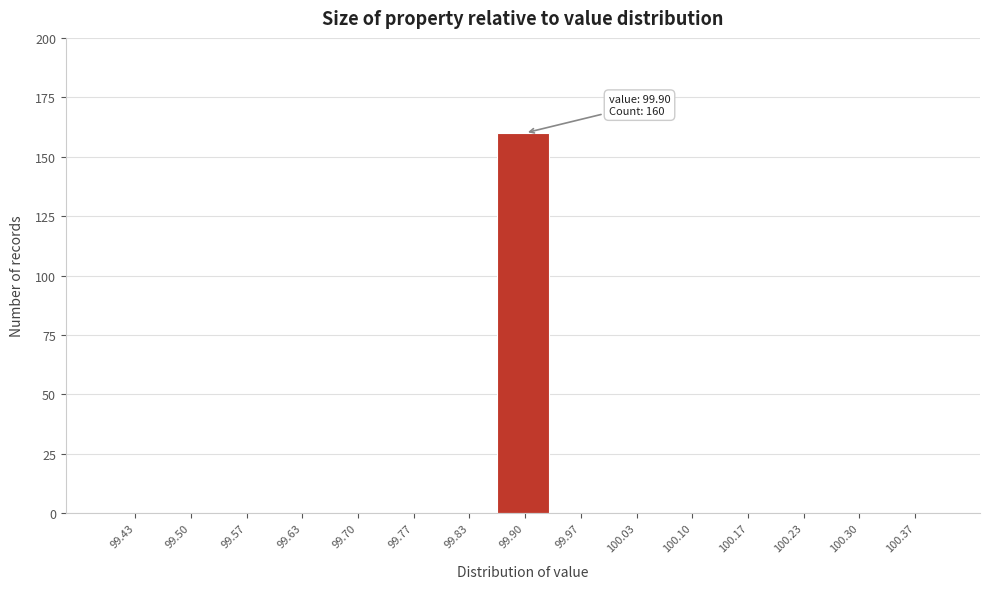

Over which range of the x-axis is the bar tallest?

99.87 to 99.93